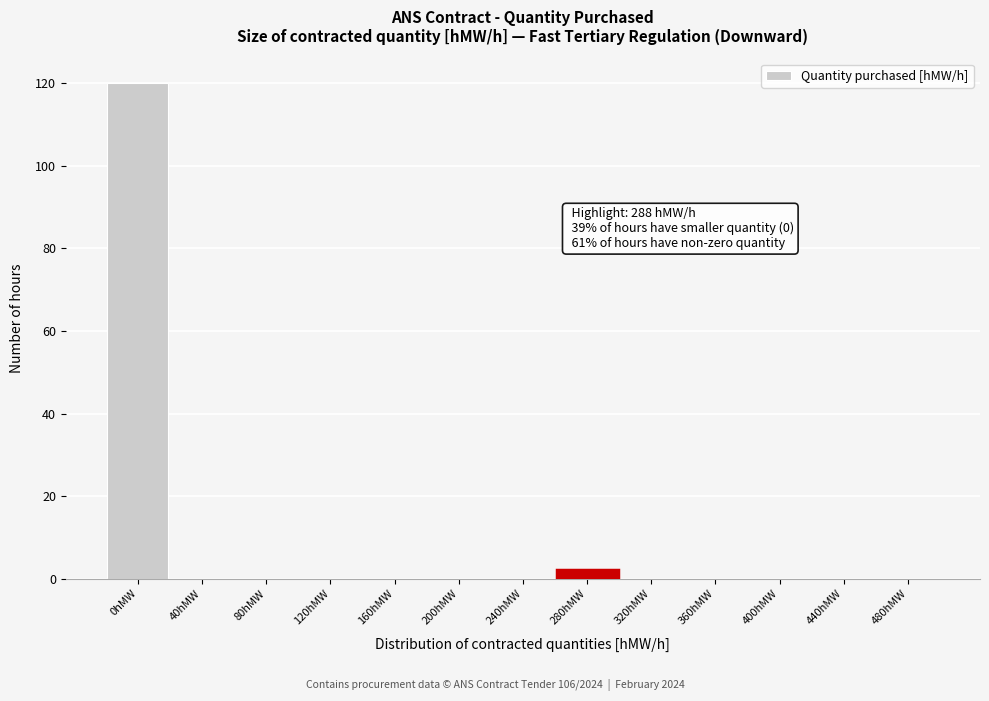

Reading left to right, transcribe all the data shown in this chart.

0hMW=120	40hMW=0	80hMW=0	120hMW=0	160hMW=0	200hMW=0	240hMW=0	280hMW=2	320hMW=0	360hMW=0	400hMW=0	440hMW=0	480hMW=0